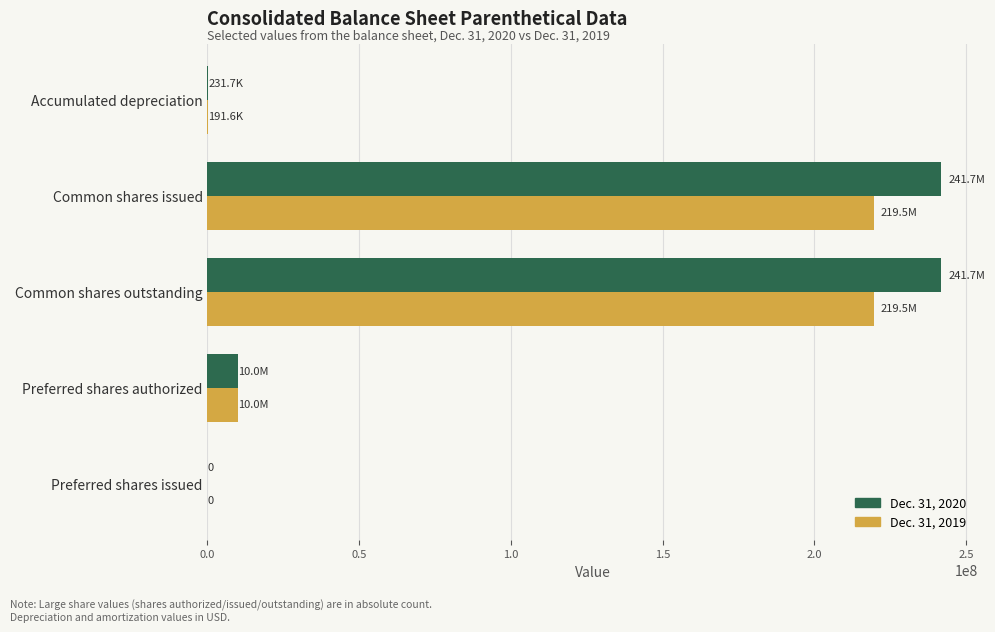

What is the total value across all series at Common shares outstanding?

461235180